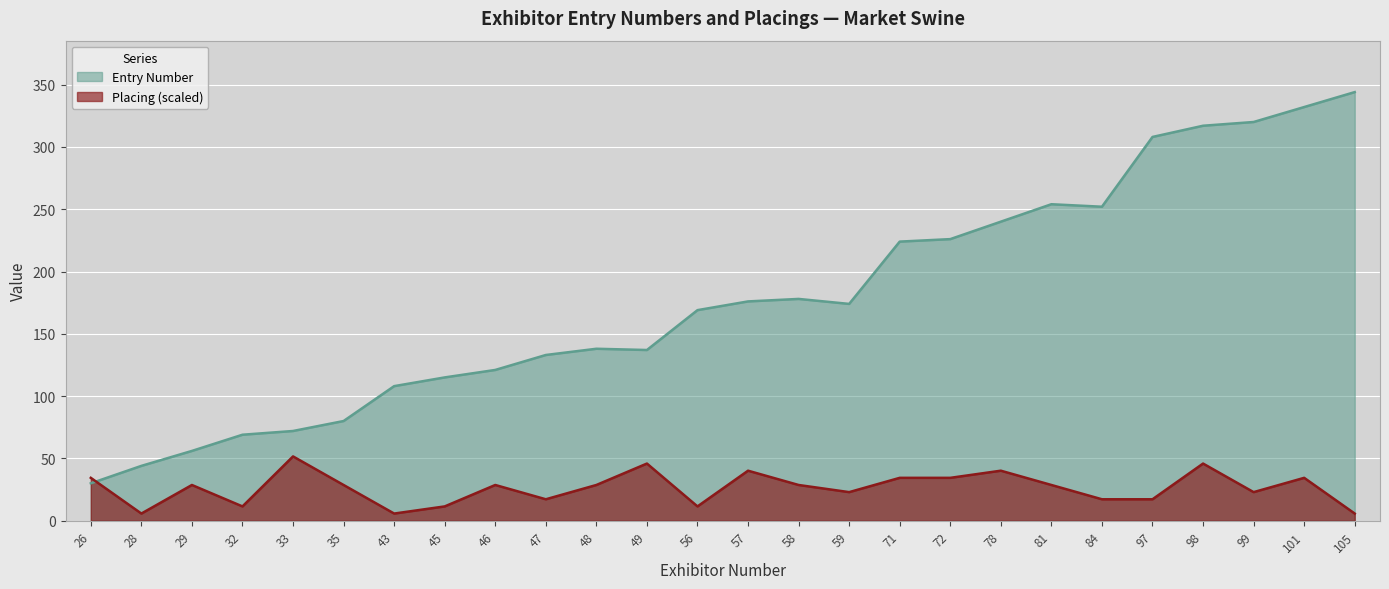

At 28, list the series in order from smallest to largest.

Placing (scaled), Entry Number